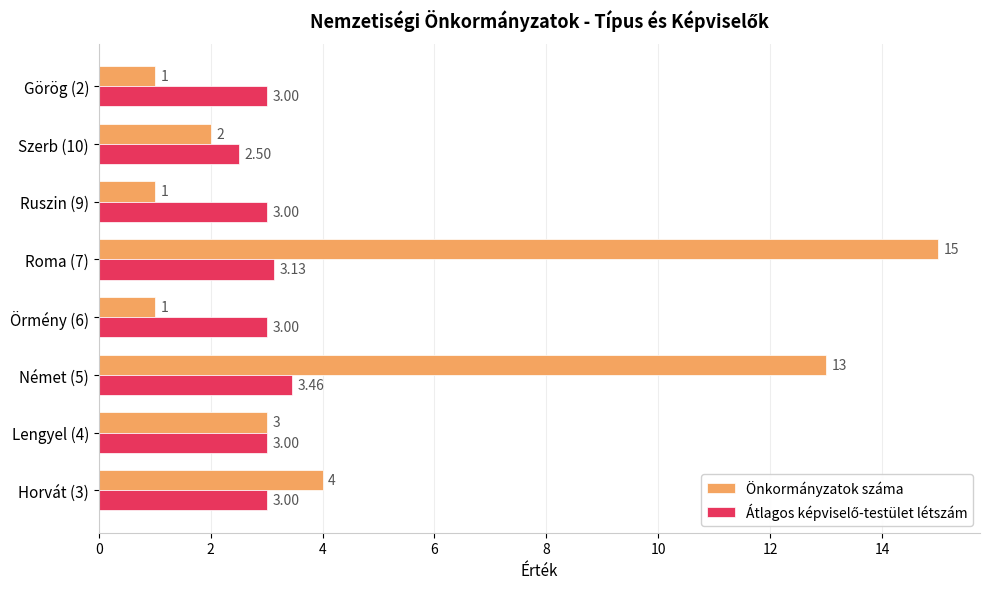

Which series changed the most between Roma (7) and Szerb (10)?

Önkormányzatok száma